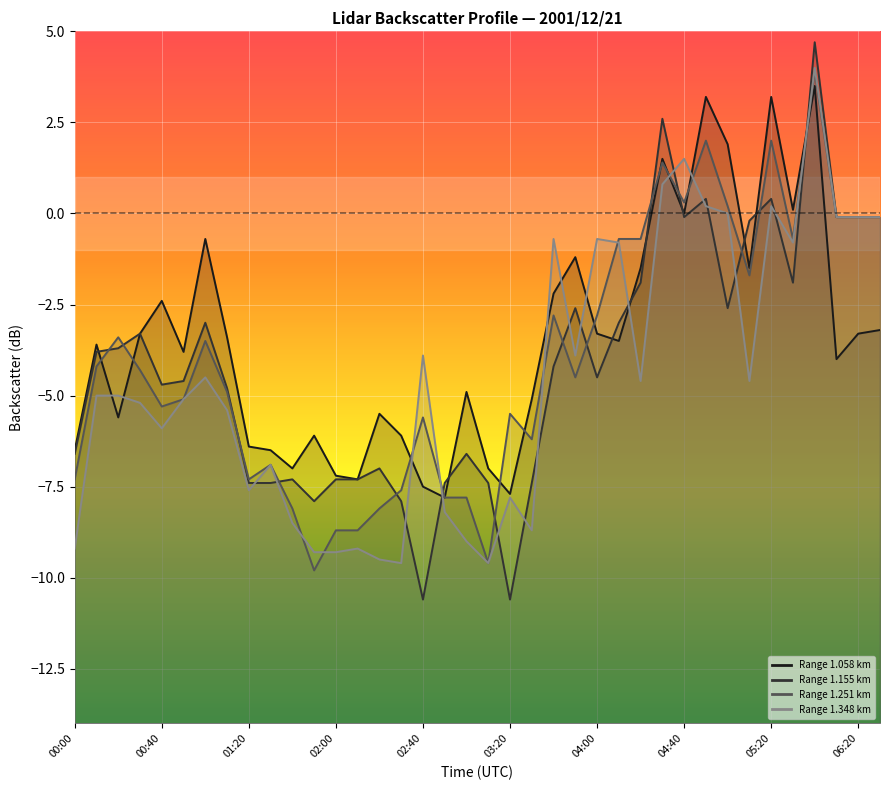

True or false: 1.155 and 1.348 cross at least once.

True